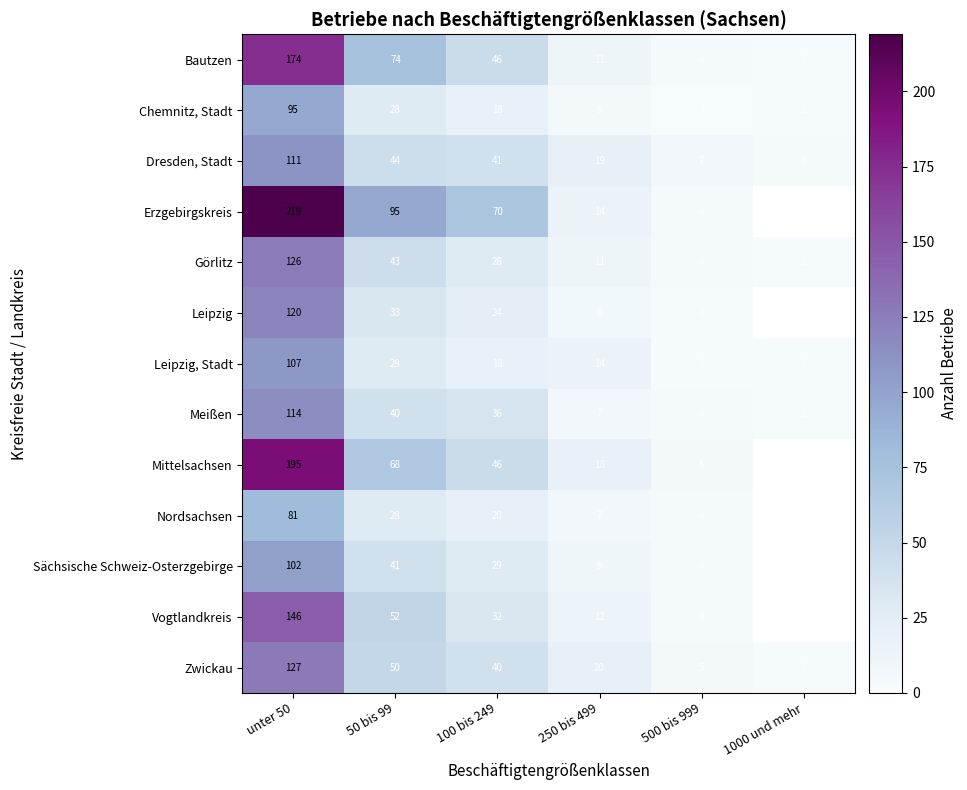

Rank the categories by Chemnitz, Stadt value from highest to lowest.

unter 50, 50 bis 99, 100 bis 249, 250 bis 499, 1000 und mehr, 500 bis 999